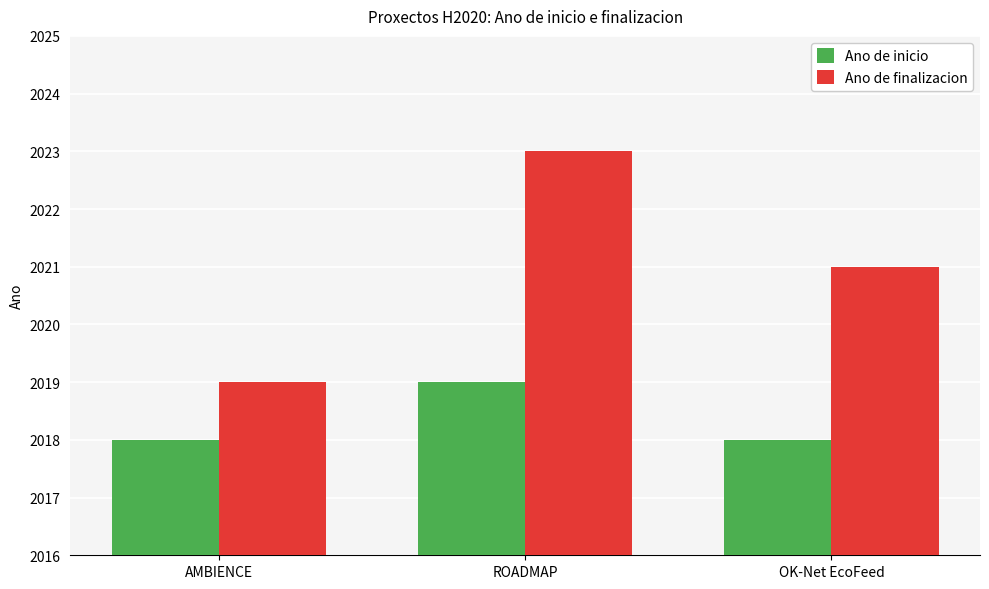

List the labels in order of Ano de finalizacion value, smallest first.

AMBIENCE, OK-Net EcoFeed, ROADMAP